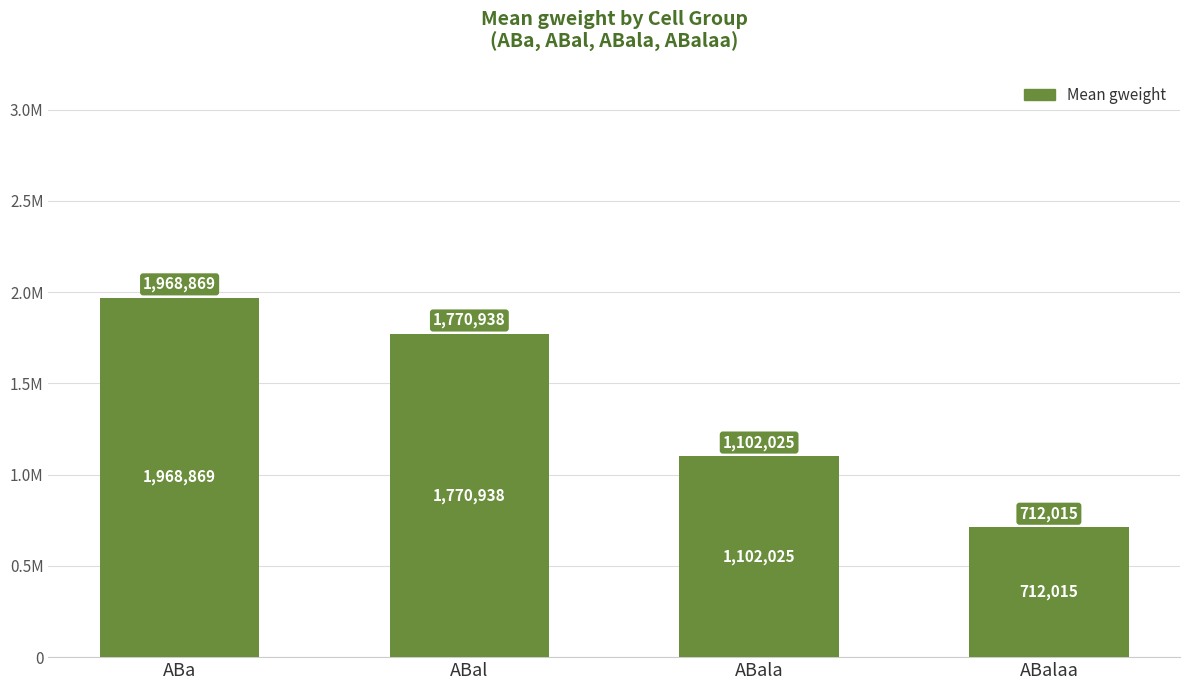

What is the sum of all values?

5553847